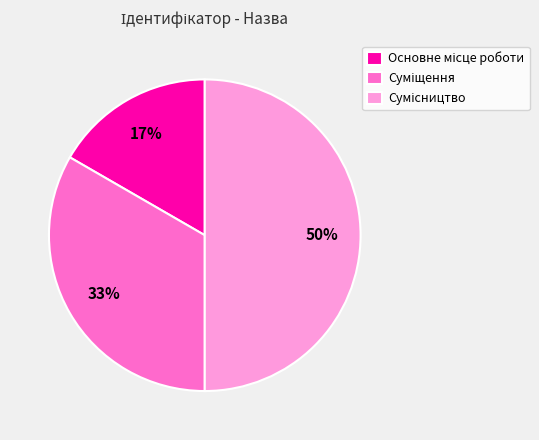

To the nearest percent, what is the average slice percentage?

33%